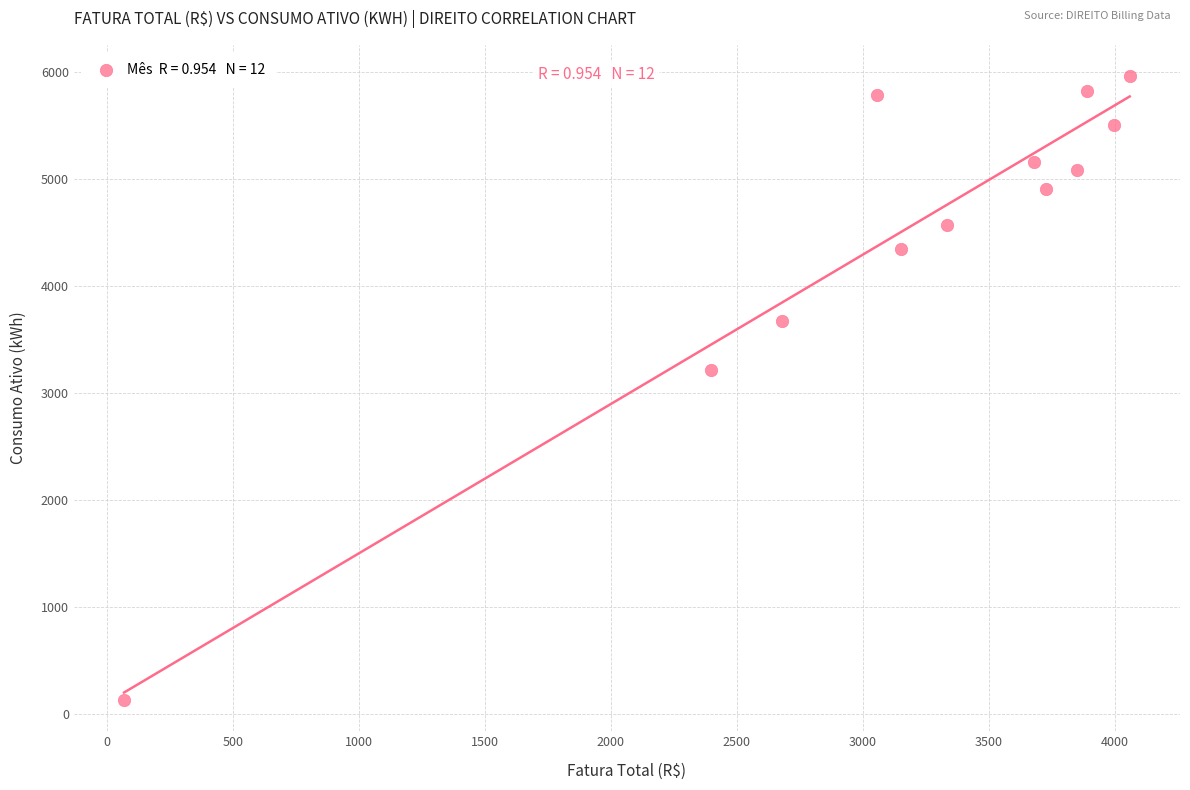

What is the range of Y values (max minus min)?

5838